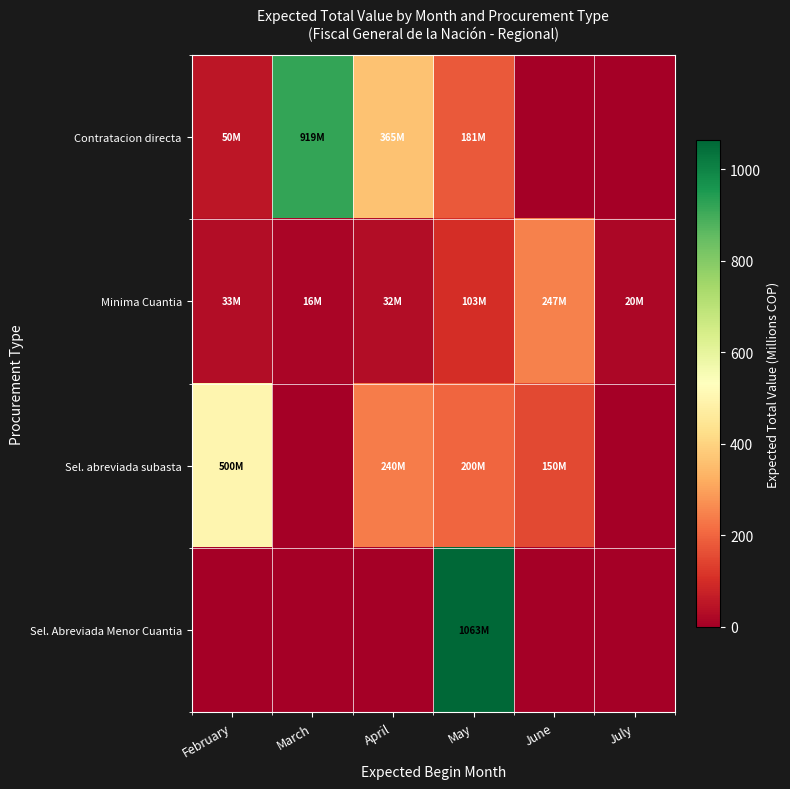

What is the total value across all series at March?

935.6